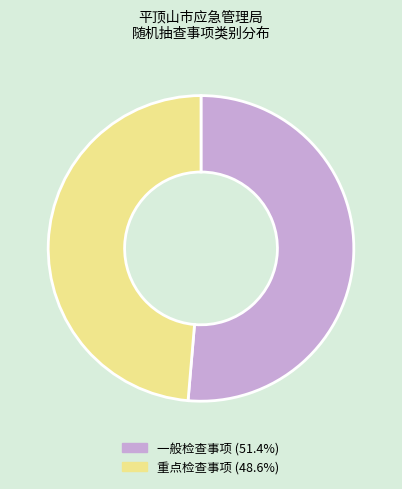

Does any single category account for the majority?

Yes